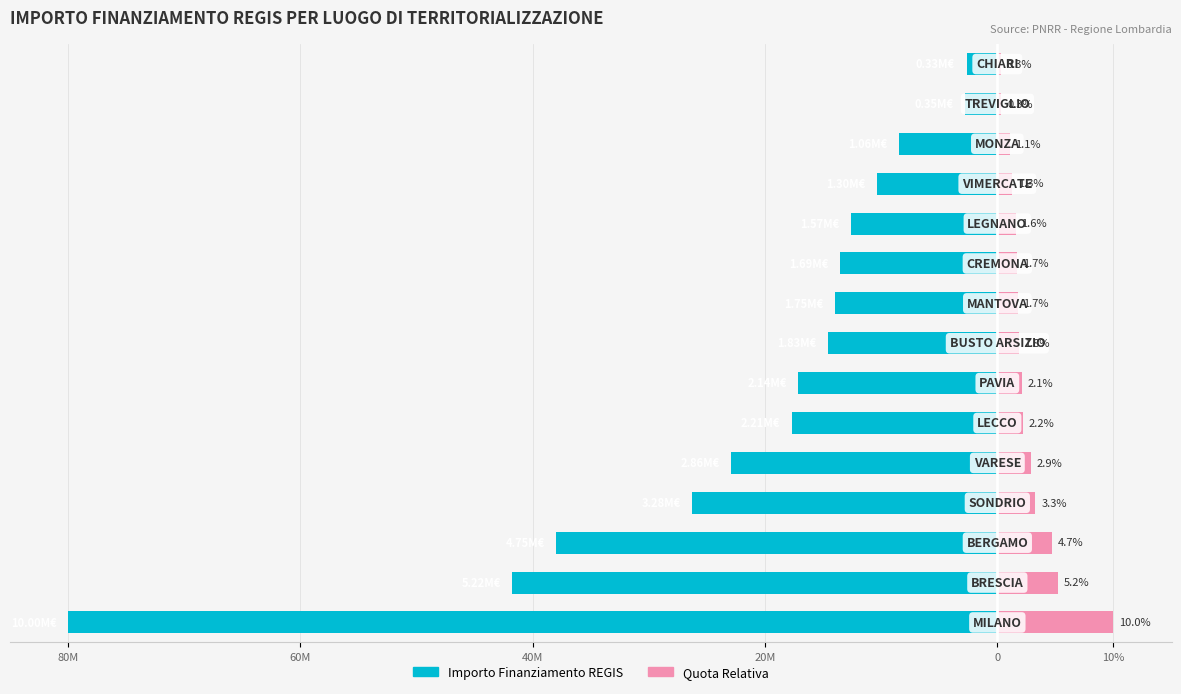

What position from the right is 9?

6